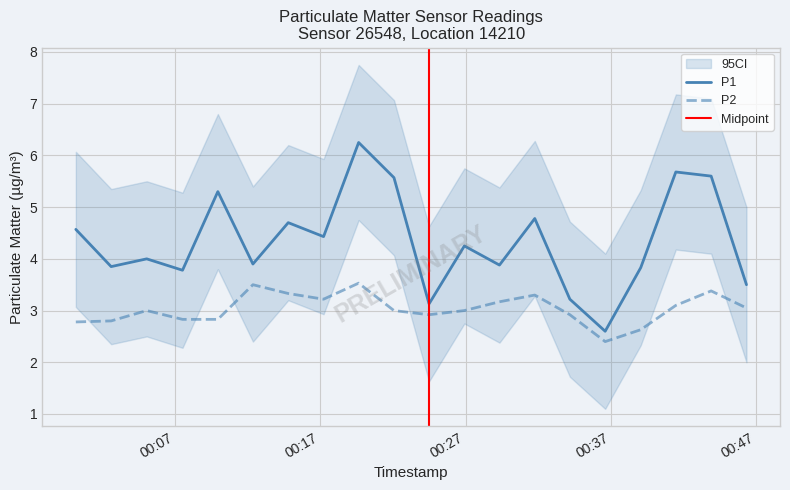

Reading left to right, extract all data points from this chart.

P1: 4.6	3.9	4.0	3.8	5.3	3.9	4.7	4.4	6.2	5.6	3.1	4.2	3.9	4.8	3.2	2.6	3.8	5.7	5.6	3.5
P2: 2.8	2.8	3.0	2.8	2.8	3.5	3.3	3.2	3.5	3.0	2.9	3.0	3.2	3.3	2.9	2.4	2.6	3.1	3.4	3.0